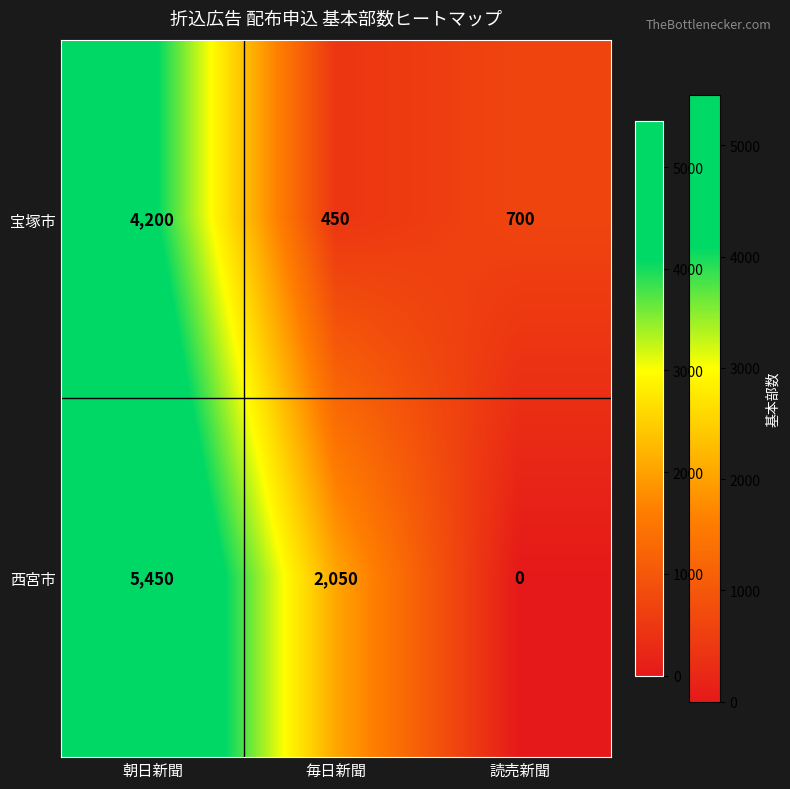

The value of 宝塚市 at 読売新聞 is 398. True or false?

False